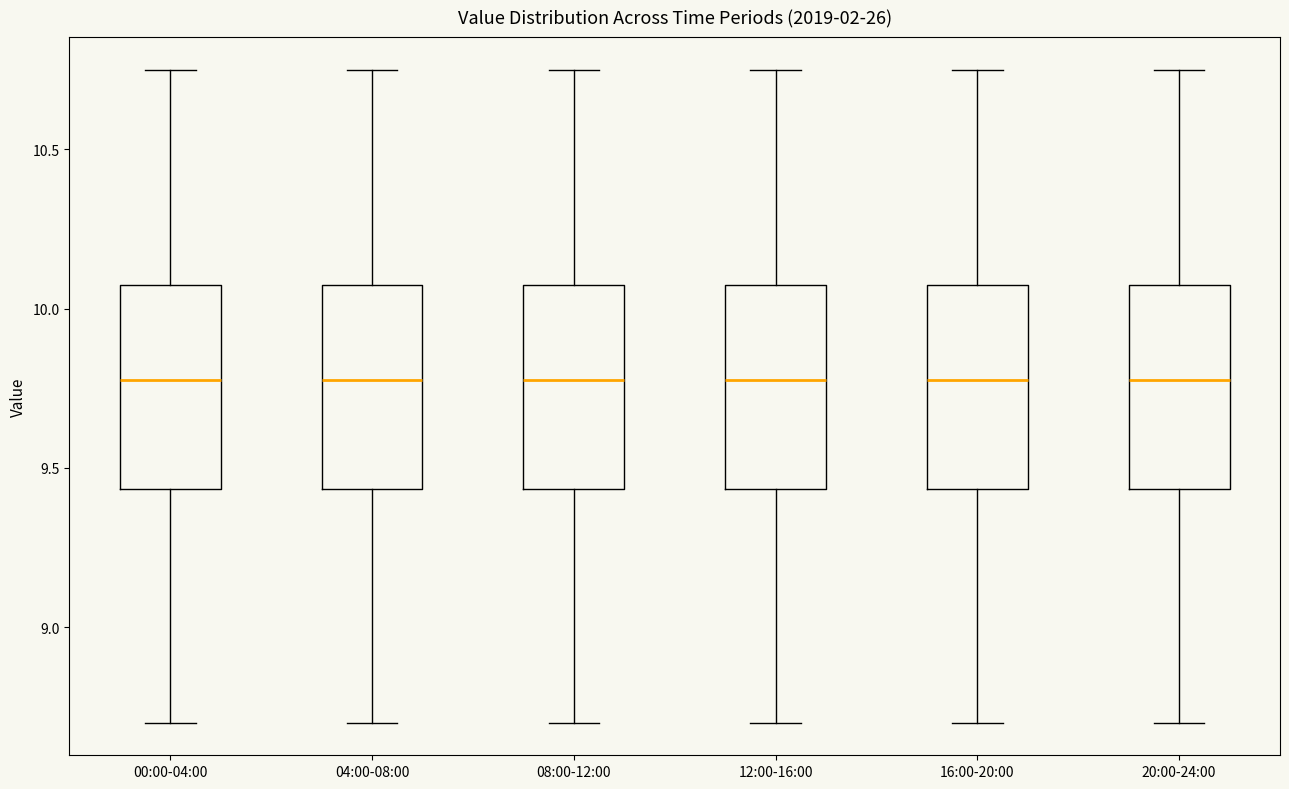

Where is the upper edge of the box for 12:00-16:00 on the y-axis? The values are not printed on the chart, so give them approximately, as read against the axis.

10.10